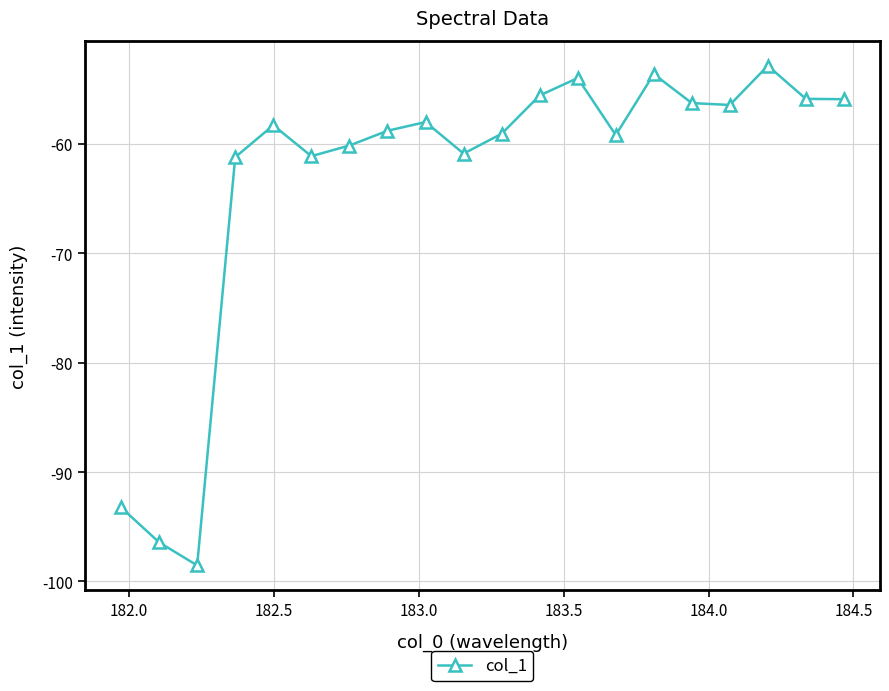

What is the average value?

-63.3